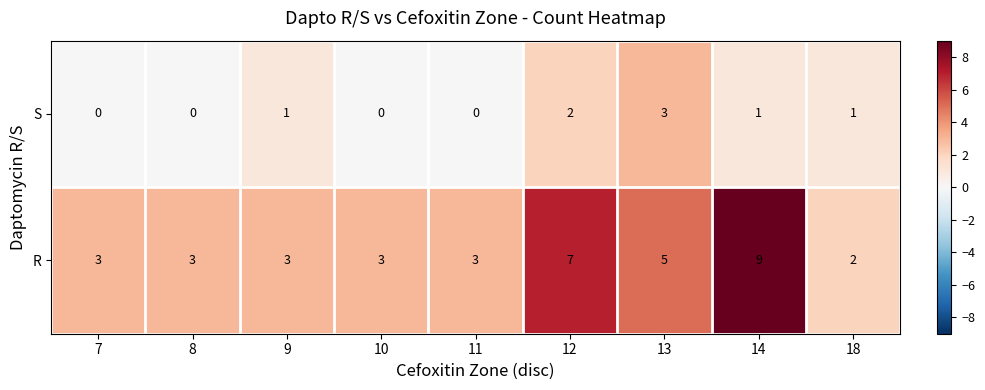

List the series in order of their overall mean, lowest first.

S, R